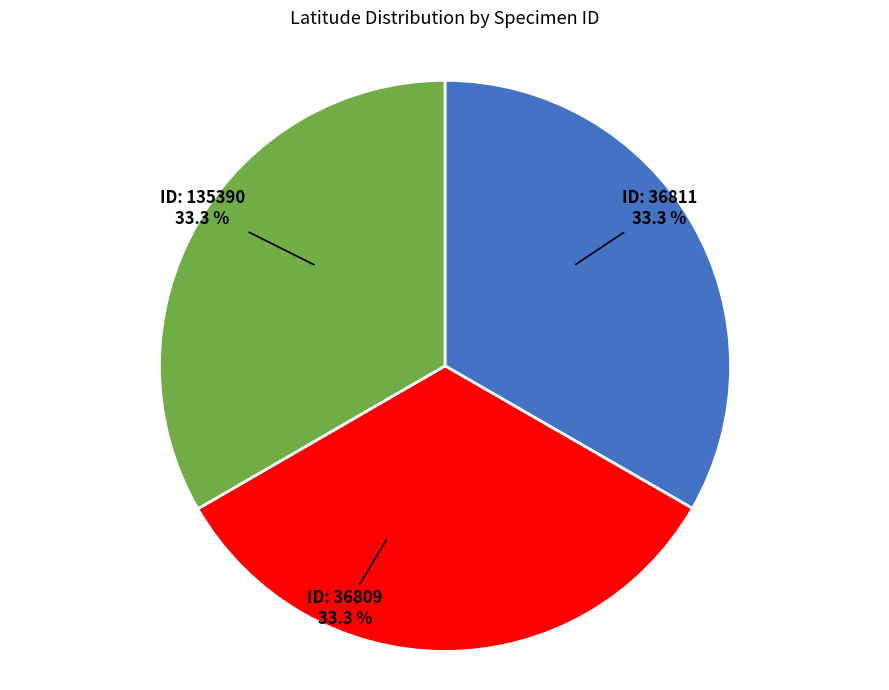

Count the number of slices in the pie.

3